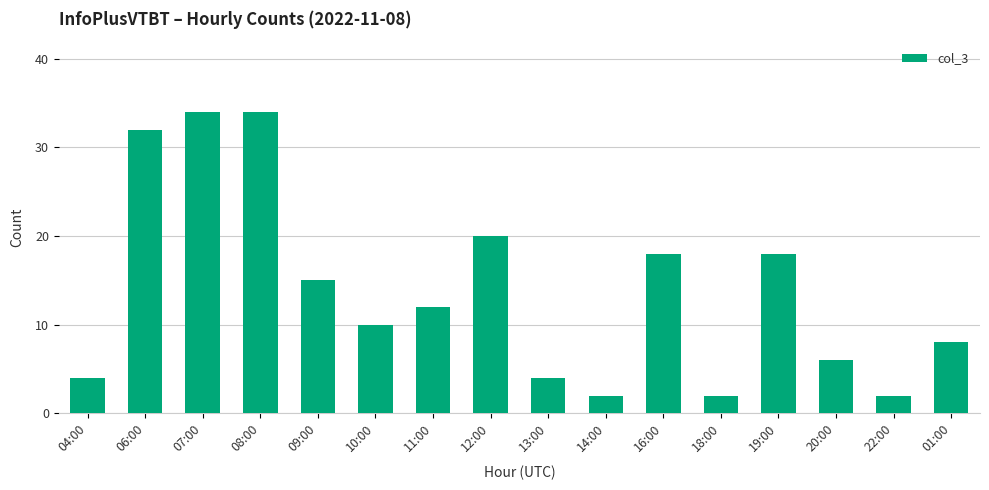

The value at 10:00 is 15. True or false?

False